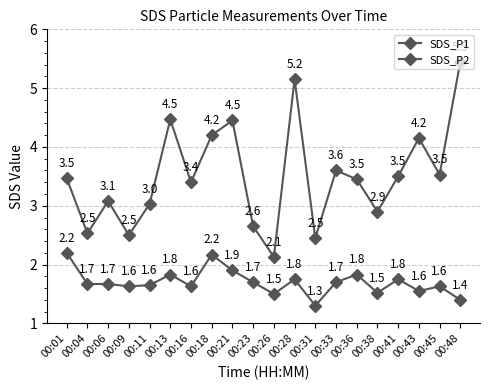

Reading right to left, list all the values displayed in this chart.

SDS_P1: 5.5	3.5	4.2	3.5	2.9	3.5	3.6	2.5	5.2	2.1	2.6	4.5	4.2	3.4	4.5	3.0	2.5	3.1	2.5	3.5
SDS_P2: 1.4	1.6	1.6	1.8	1.5	1.8	1.7	1.3	1.8	1.5	1.7	1.9	2.2	1.6	1.8	1.6	1.6	1.7	1.7	2.2